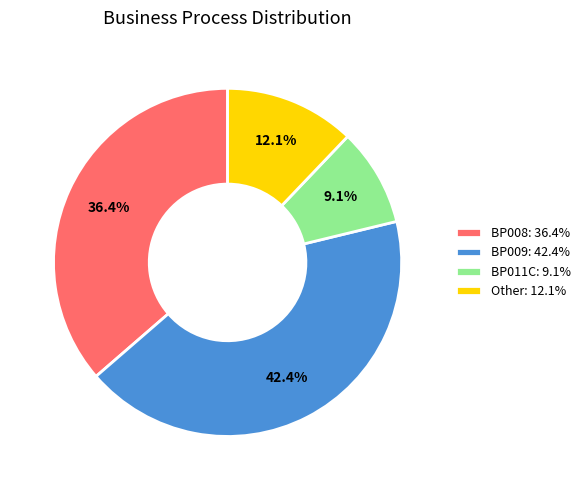

To the nearest percent, what is the combined percentage of Other and BP009?

55%